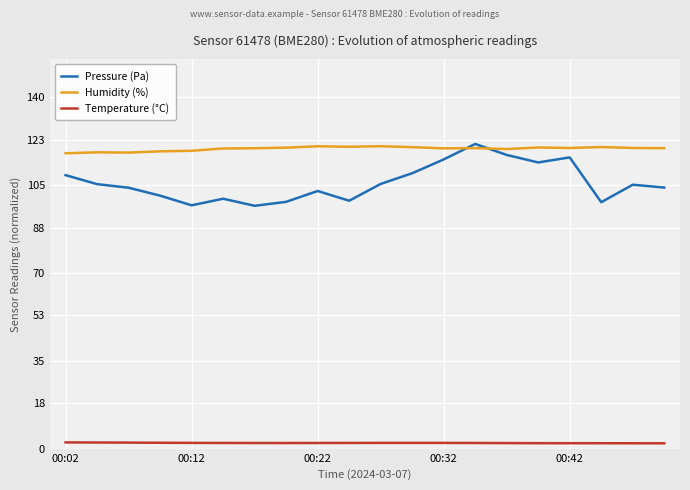

Count the Temperature (°C) values in the range 2 to 3.

20